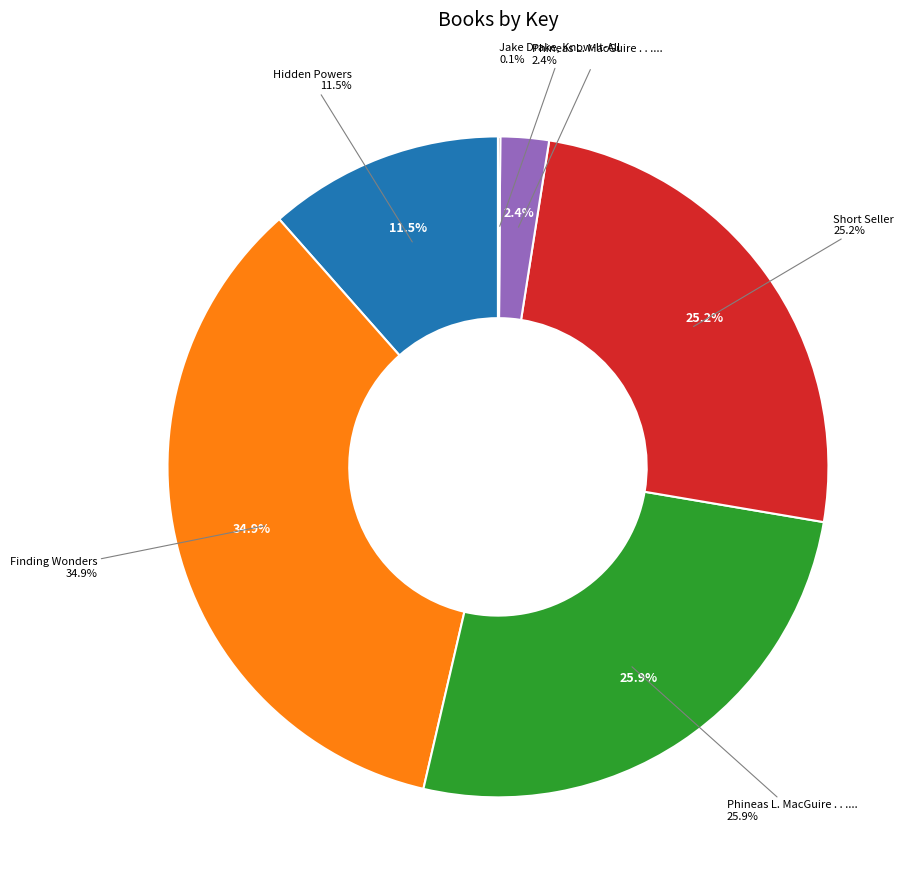

To the nearest percent, what is the average slice percentage?

17%